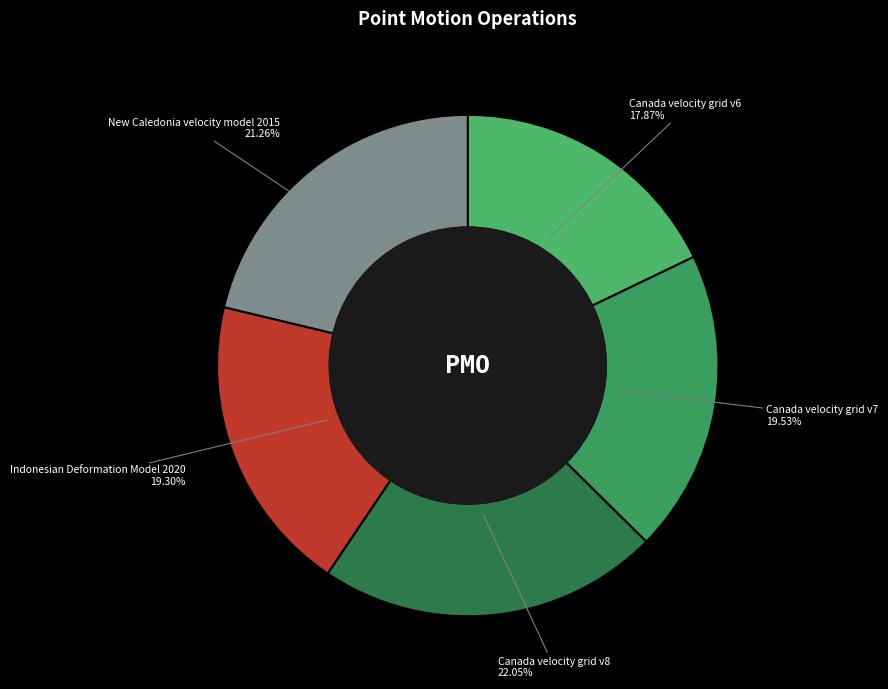

Do New Caledonia velocity model 2015 and Canada velocity grid v6 together represent more than half of the pie?

No